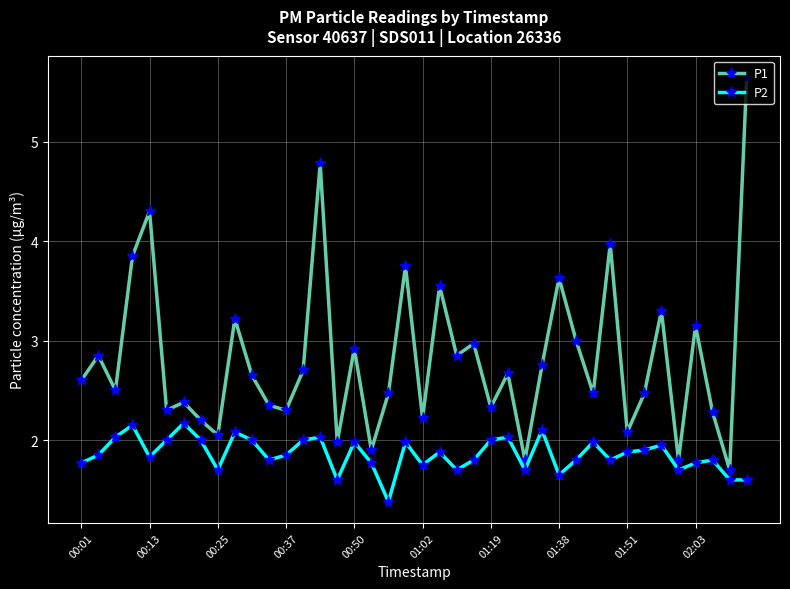

Which series has the widest spread of values?

P1